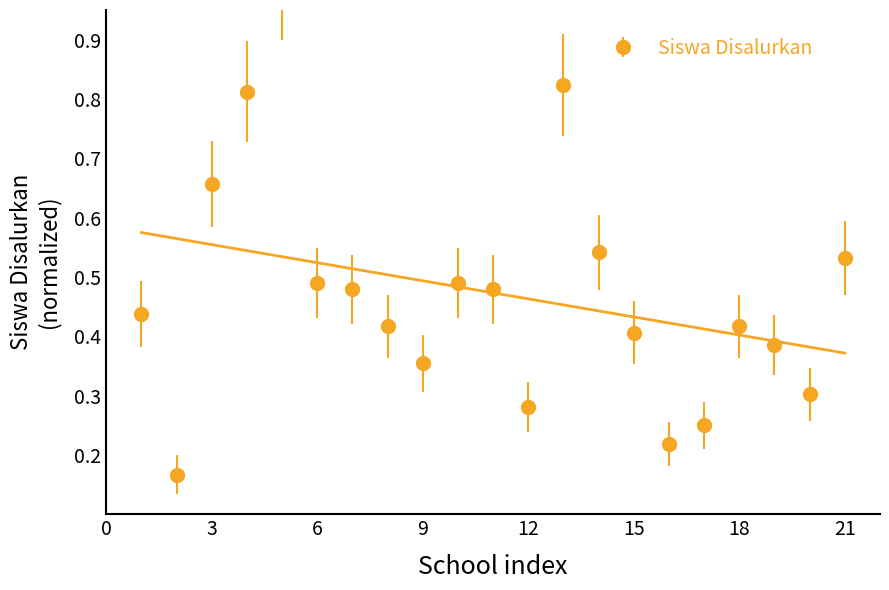

Reading right to left, list all the values displayed in this chart.

0.5	0.3	0.4	0.4	0.2	0.2	0.4	0.5	0.8	0.3	0.5	0.5	0.4	0.4	0.5	0.5	1.0	0.8	0.7	0.2	0.4